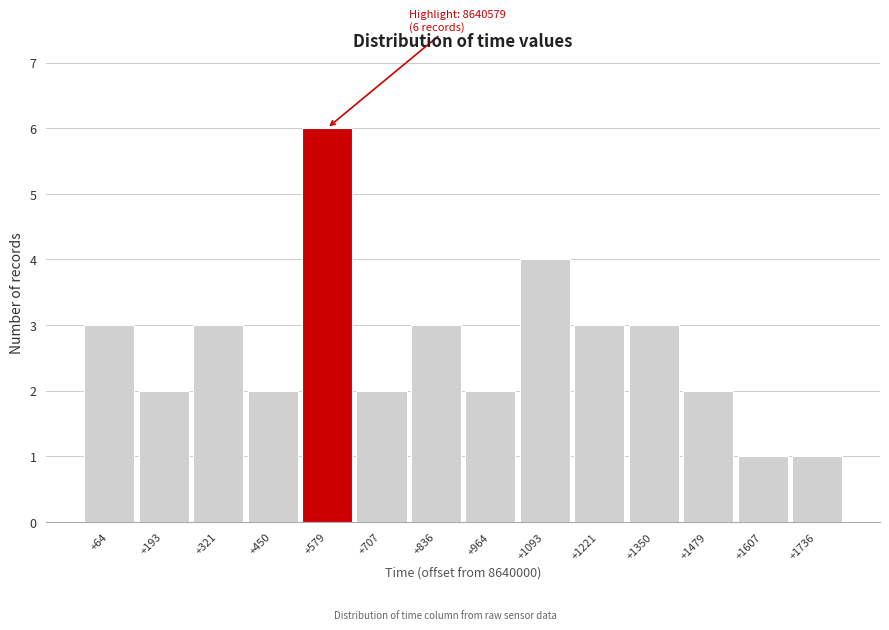

Reading left to right, list all the values displayed in this chart.

+64=3	+193=2	+321=3	+450=2	+579=6	+707=2	+836=3	+964=2	+1093=4	+1221=3	+1350=3	+1479=2	+1607=1	+1736=1